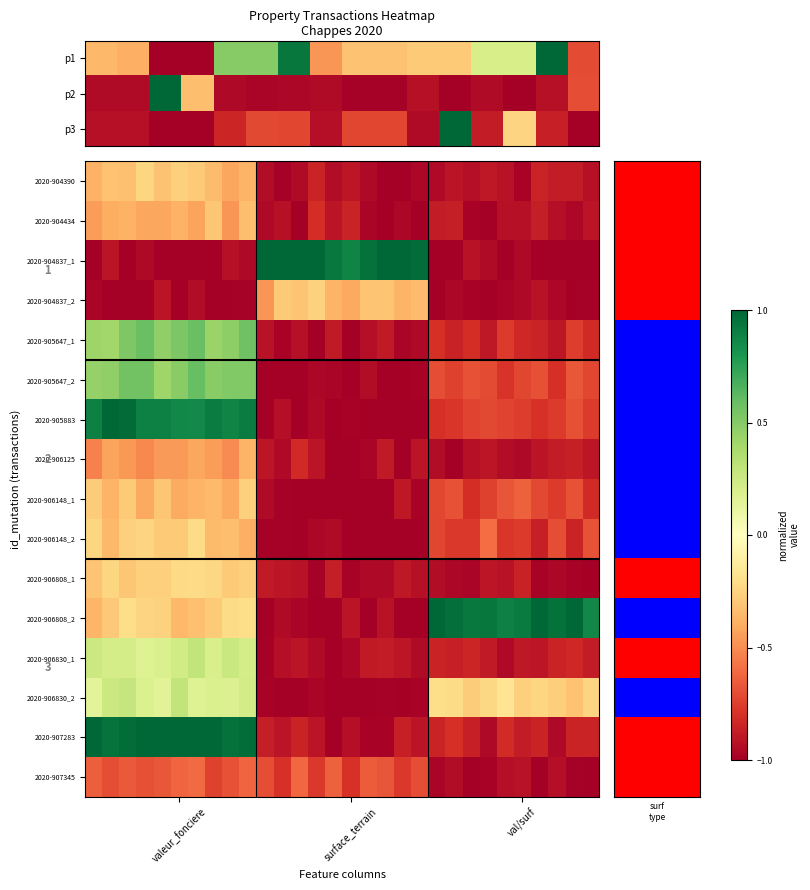

What is the difference between the second highest and second lowest values in the 2020-906830_2 series?

1.3